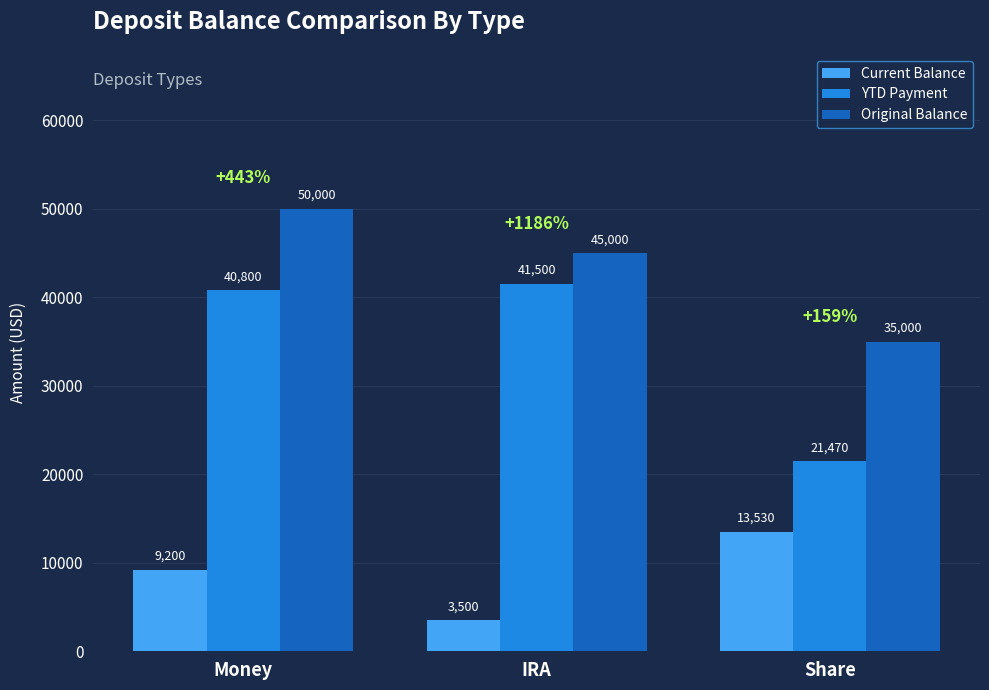

At which label is YTD Payment closest to 31485?

Money